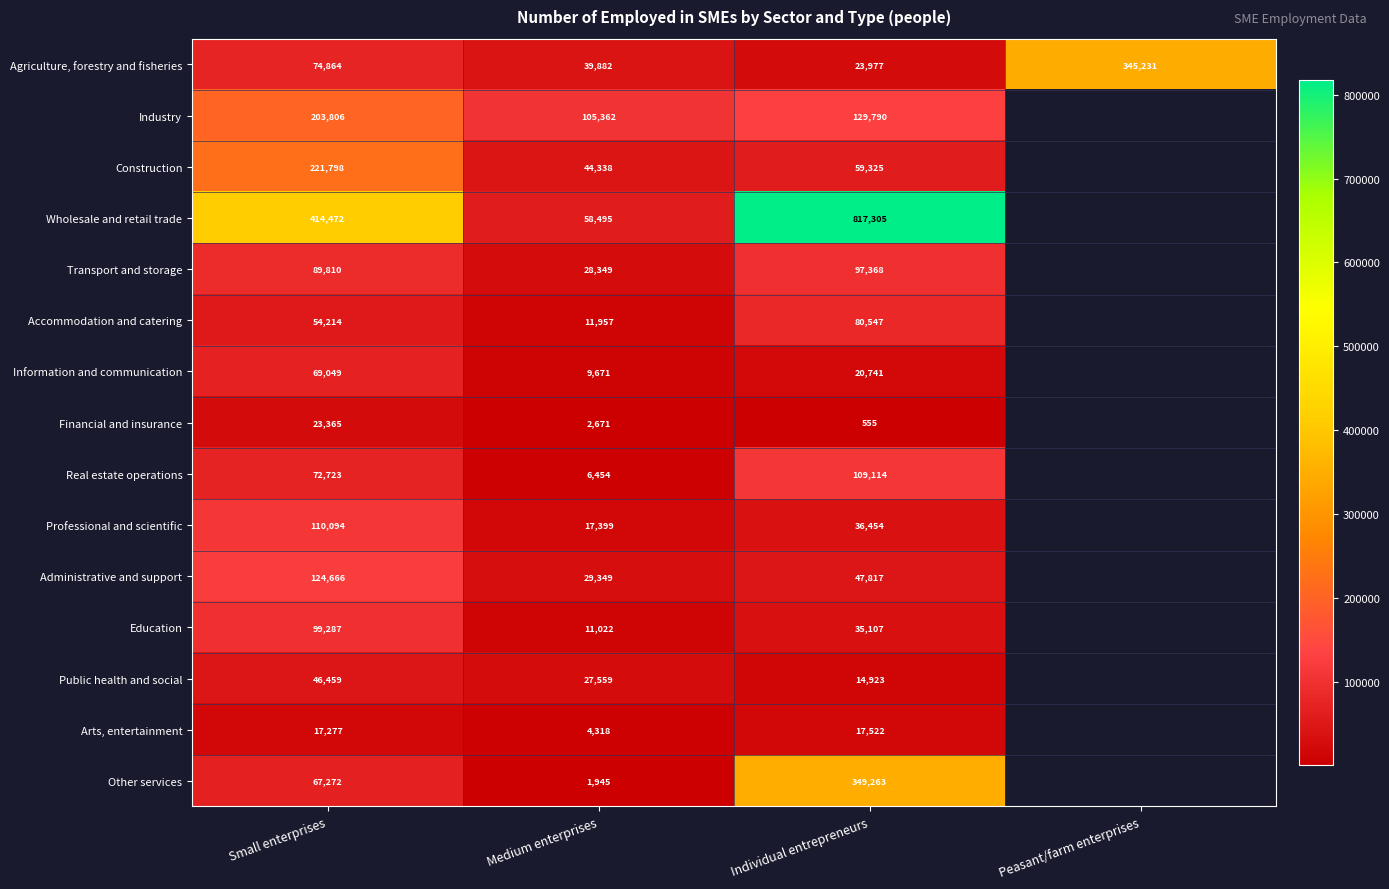

What is the total value across all series at Individual entrepreneurs?

1839808